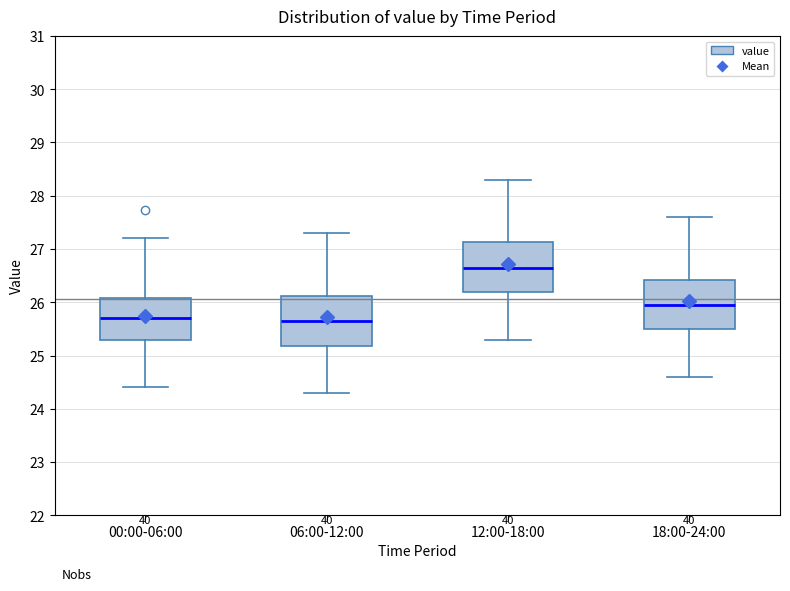

Which box has the highest median line?

12:00-18:00